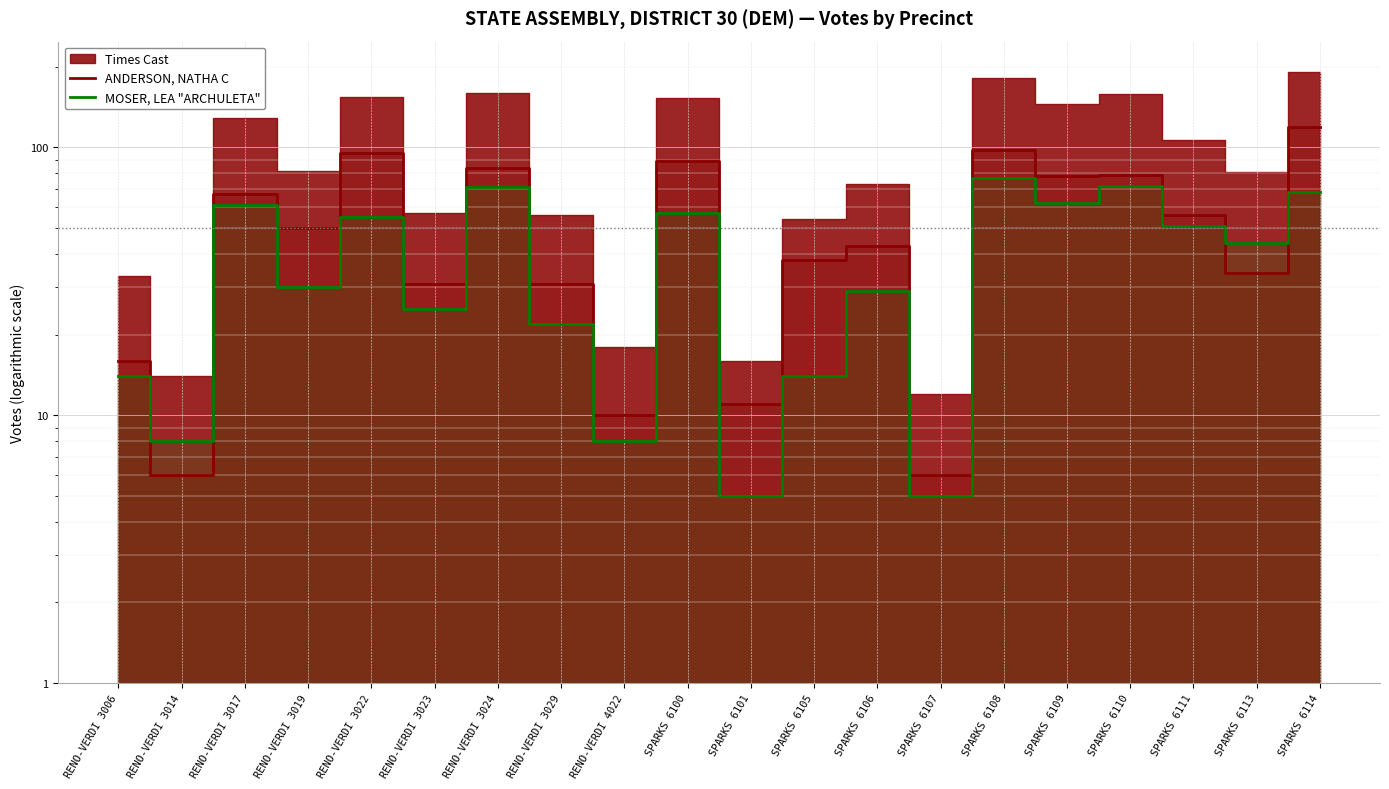

Which category has the highest value across all series?

SPARKS 6114